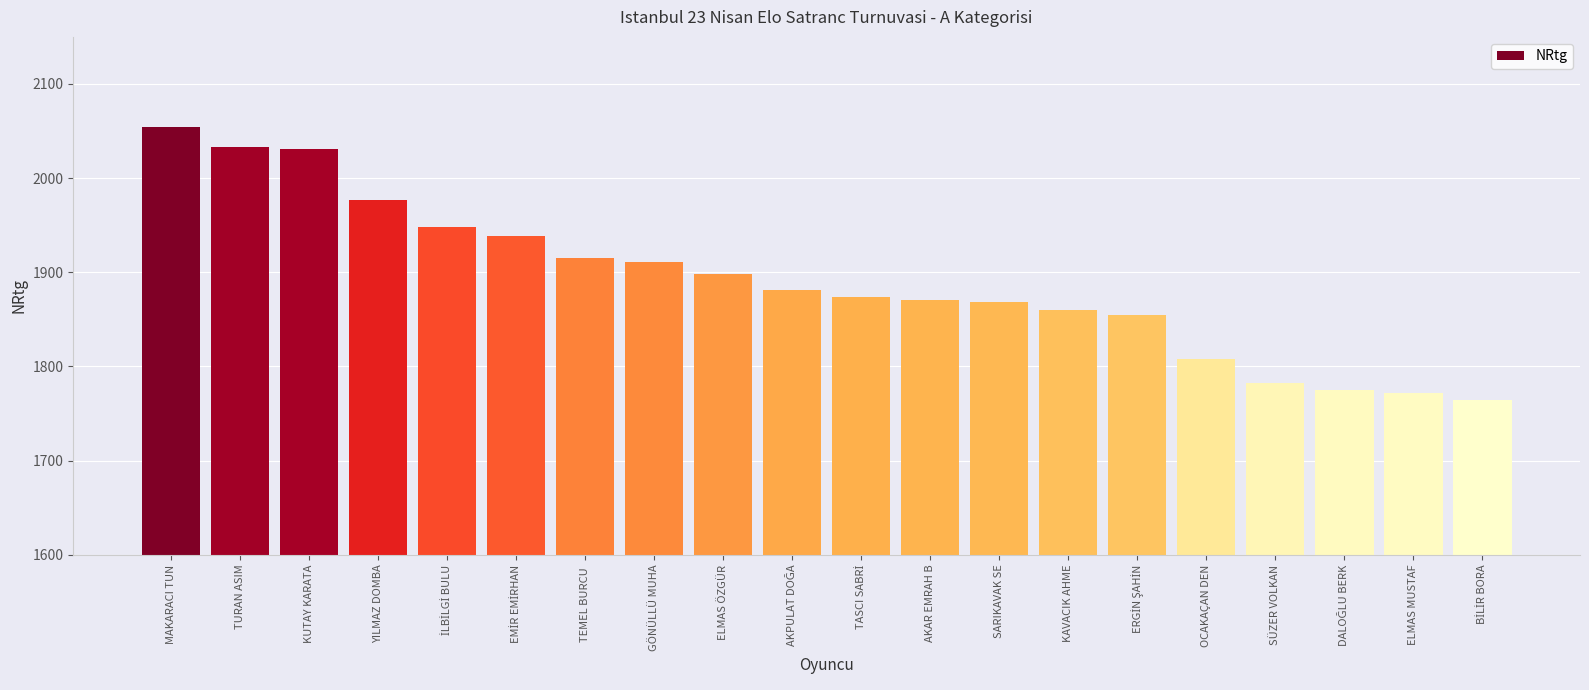

What is the smallest value displayed?

1764